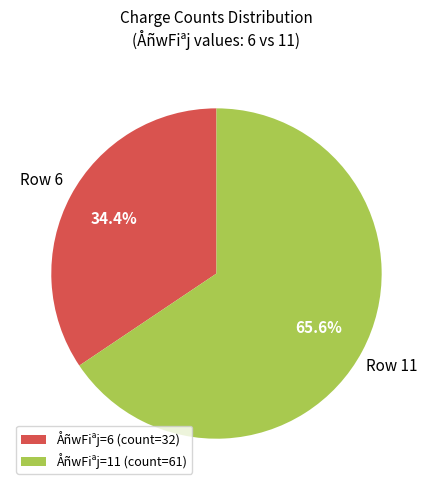

Count the number of slices in the pie.

2